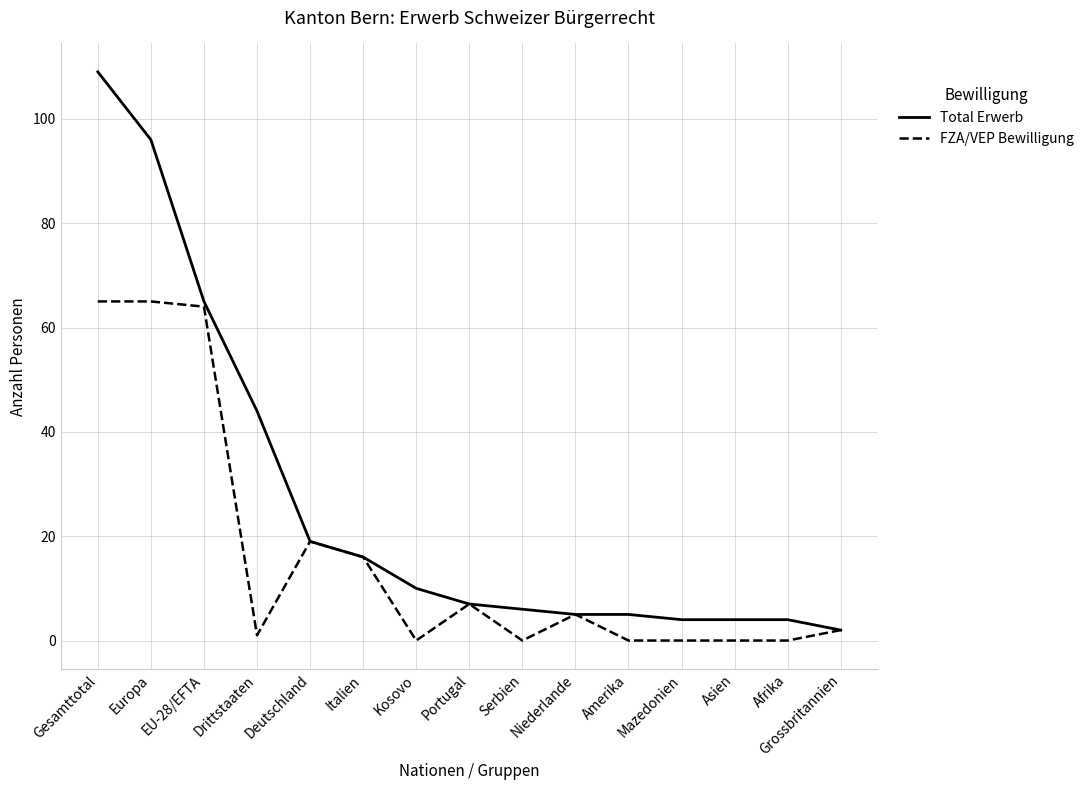

Reading right to left, what are all the values shown in this chart?

Total Erwerb: 2	4	4	4	5	5	6	7	10	16	19	44	65	96	109
FZA/VEP Bewilligung: 2	0	0	0	0	5	0	7	0	16	19	1	64	65	65